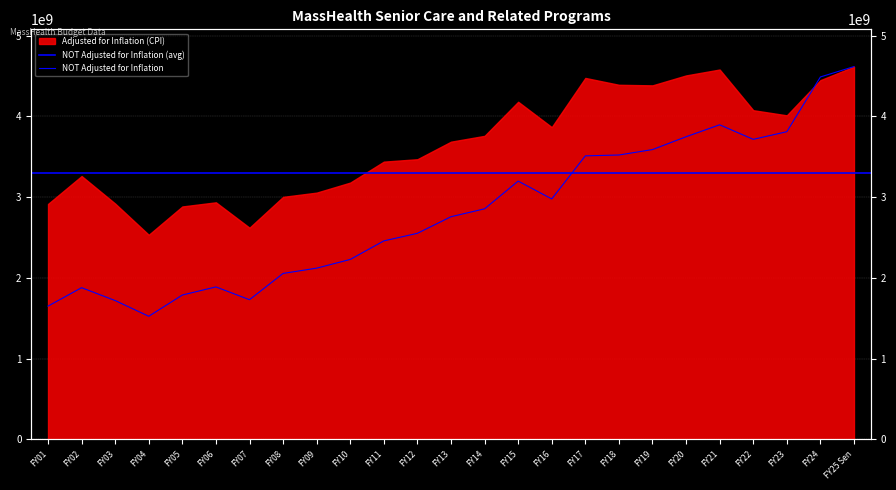

What position from the right is FY01?

25